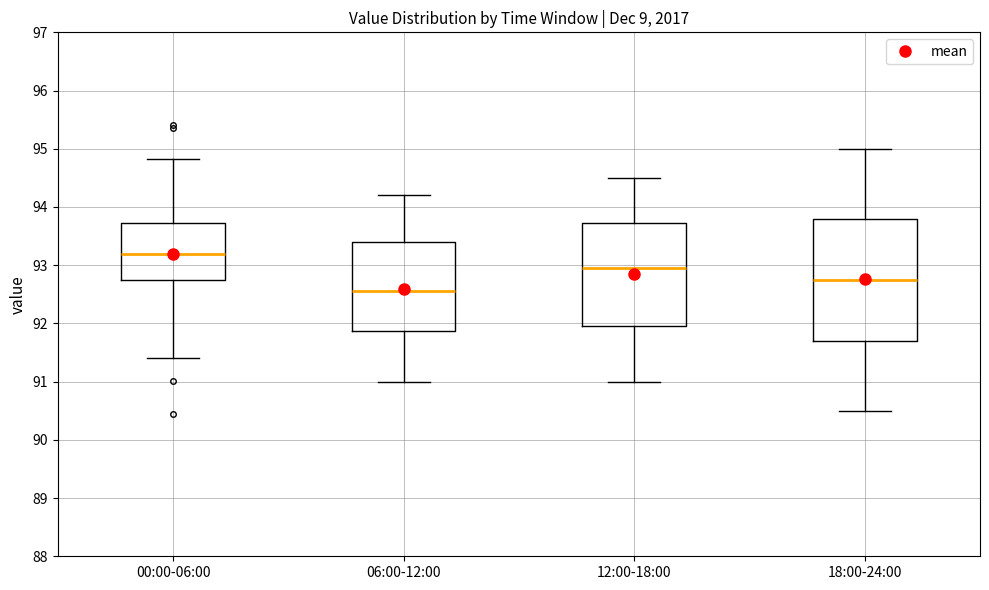

Where does the median line of the box for 00:00-06:00 sit on the y-axis? The values are not printed on the chart, so give them approximately, as read against the axis.

93.2